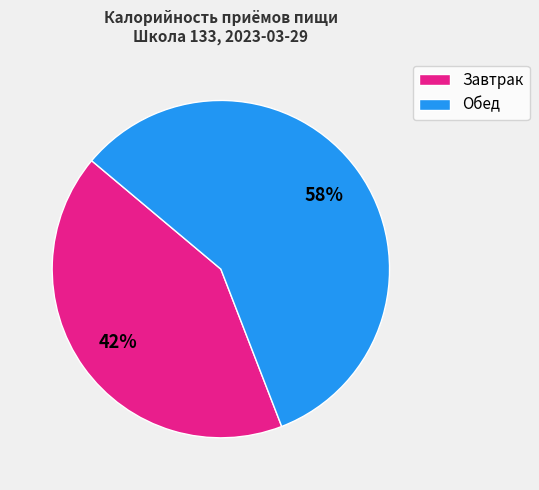

Is there any slice that represents more than half of the pie?

Yes